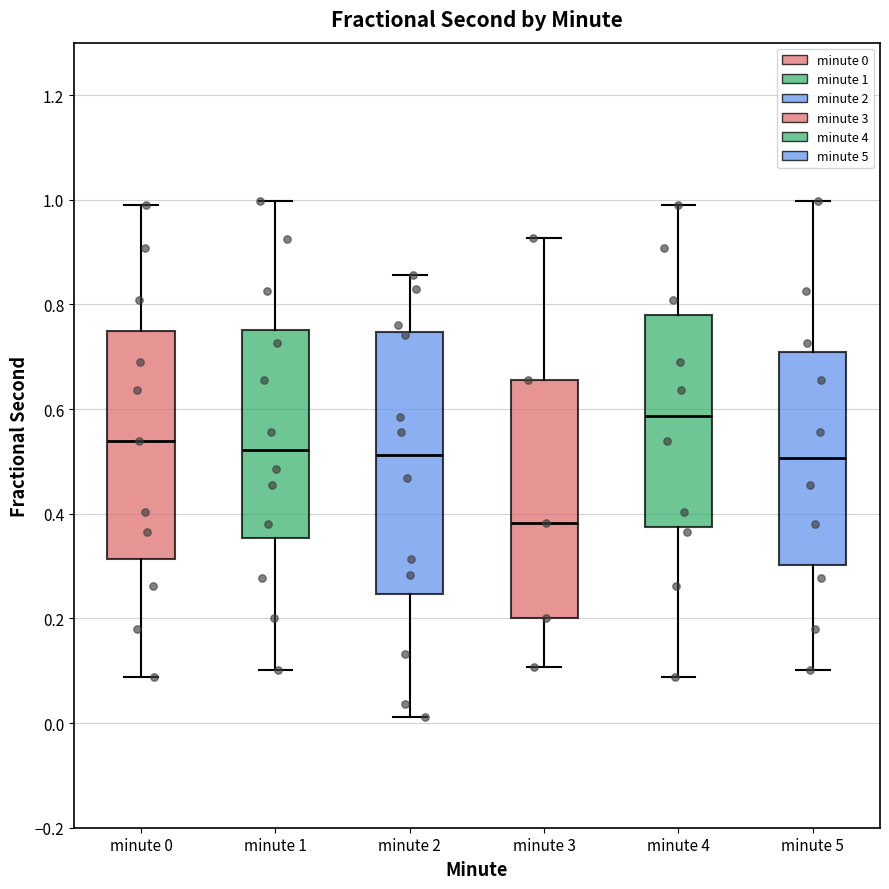

Reading left to right, read every box against the y-axis: the position of its median line, the range the box covers, and the ends of its whiskers. The values are not printed on the chart, so give them approximately, as read against the axis.

minute 0: median 0.54, box 0.32 to 0.74, whiskers 0.08 to 1.00
minute 1: median 0.52, box 0.36 to 0.76, whiskers 0.10 to 1.00
minute 2: median 0.52, box 0.24 to 0.74, whiskers 0.02 to 0.86
minute 3: median 0.38, box 0.20 to 0.66, whiskers 0.10 to 0.92
minute 4: median 0.58, box 0.38 to 0.78, whiskers 0.08 to 1.00
minute 5: median 0.50, box 0.30 to 0.70, whiskers 0.10 to 1.00